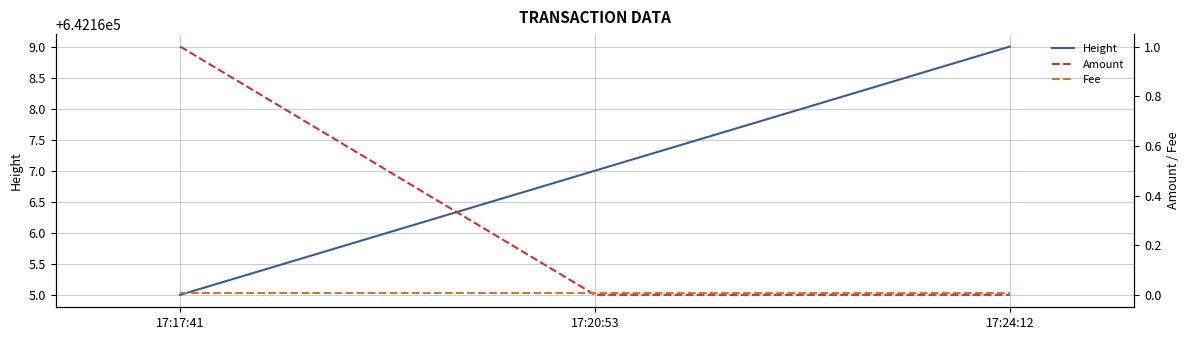

What are all the series names shown in the legend?

Height, Amount, Fee